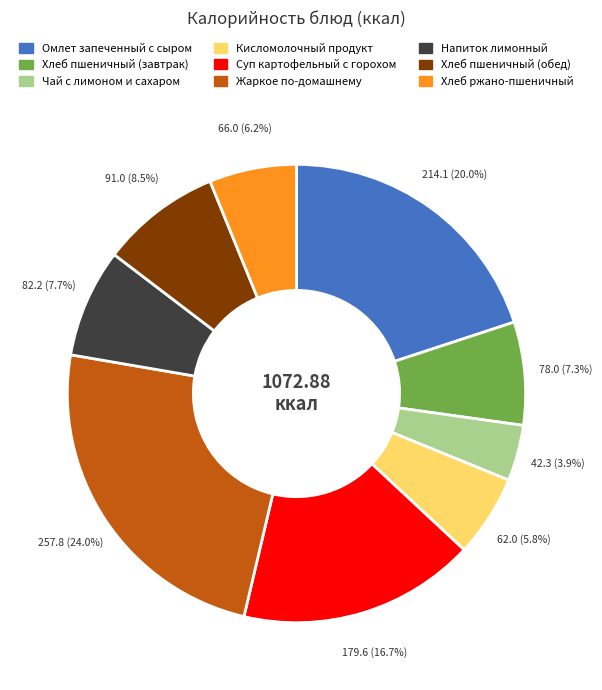

The Хлеб ржано-пшеничный slice represents 6% of the pie. True or false?

True